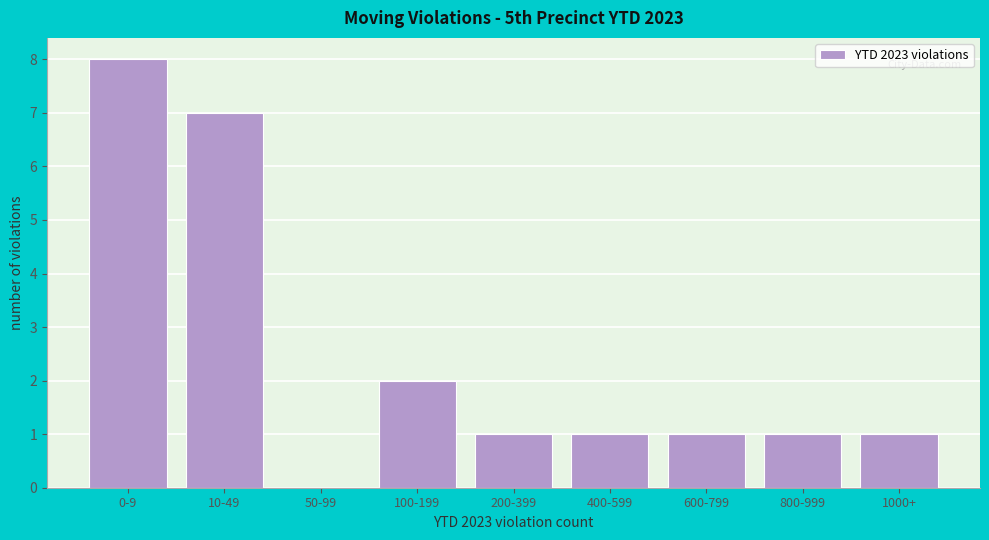

Reading left to right, list all the values displayed in this chart.

0-9=8	10-49=7	50-99=0	100-199=2	200-399=1	400-599=1	600-799=1	800-999=1	1000+=1